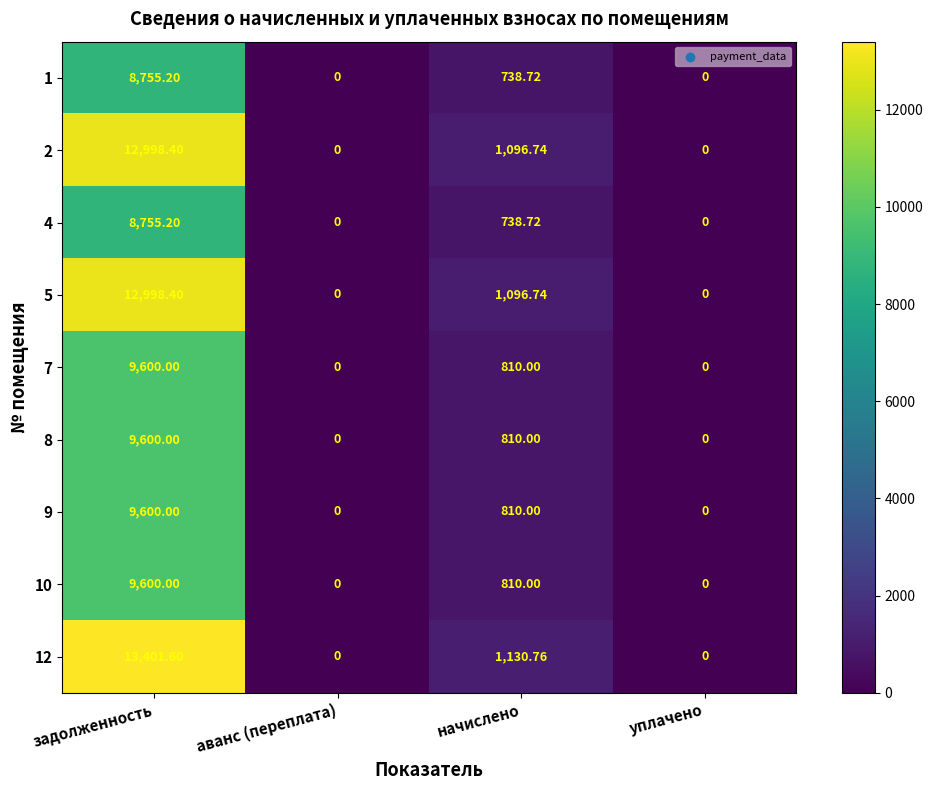

Which category has the highest value across all series?

задолженность